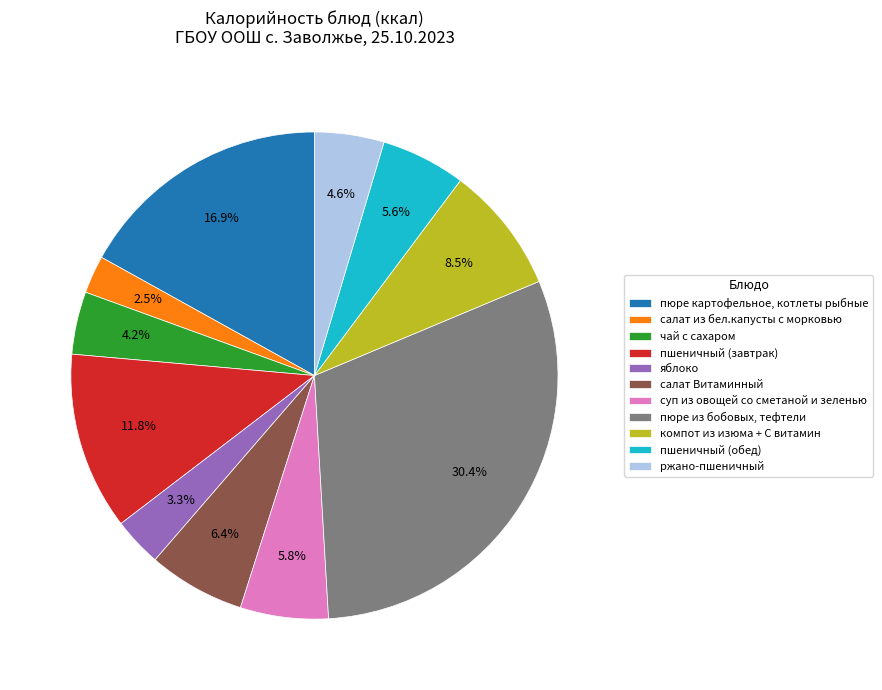

To the nearest percent, what portion does салат Витаминный represent?

6%